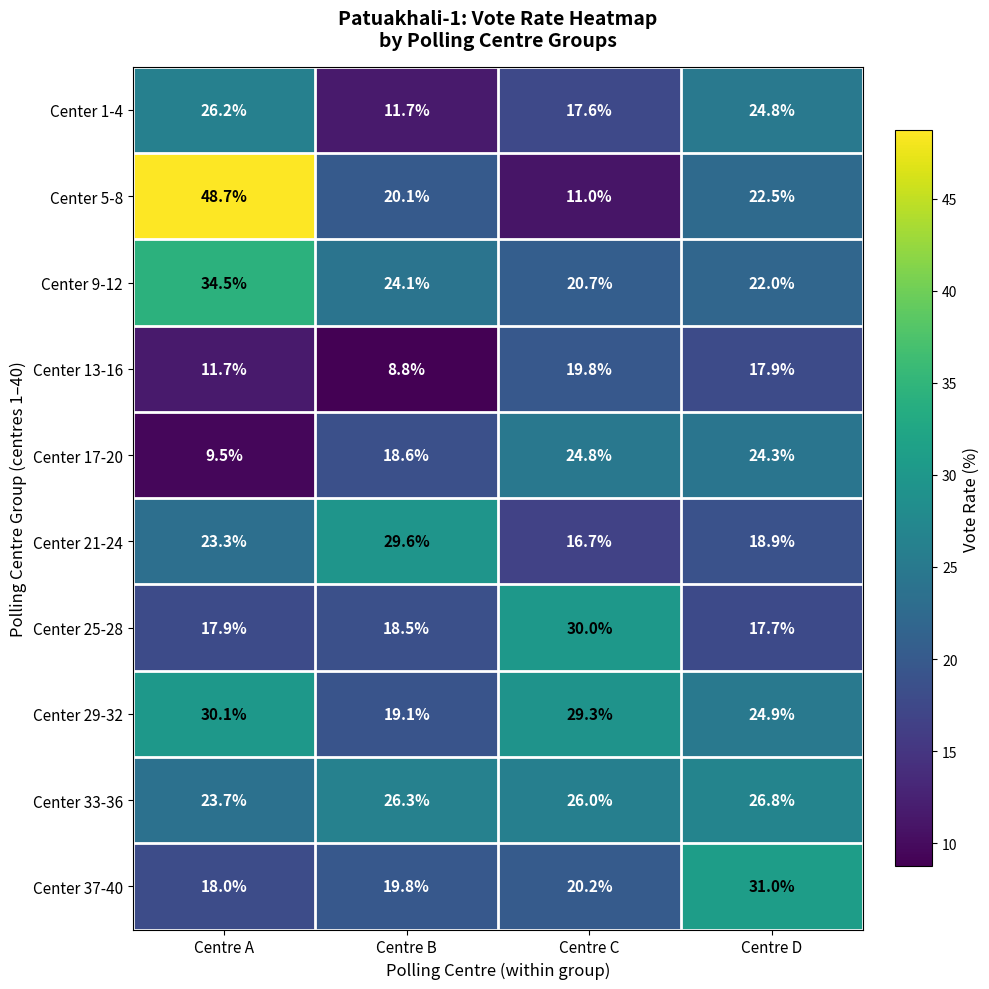

Where does the Center 5-8 series first go above 22?

Centre A